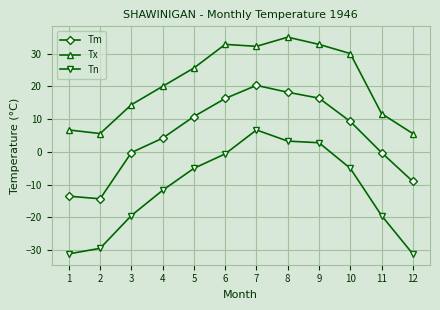

What is the difference between the Tx values at 5 and 2?

20.0